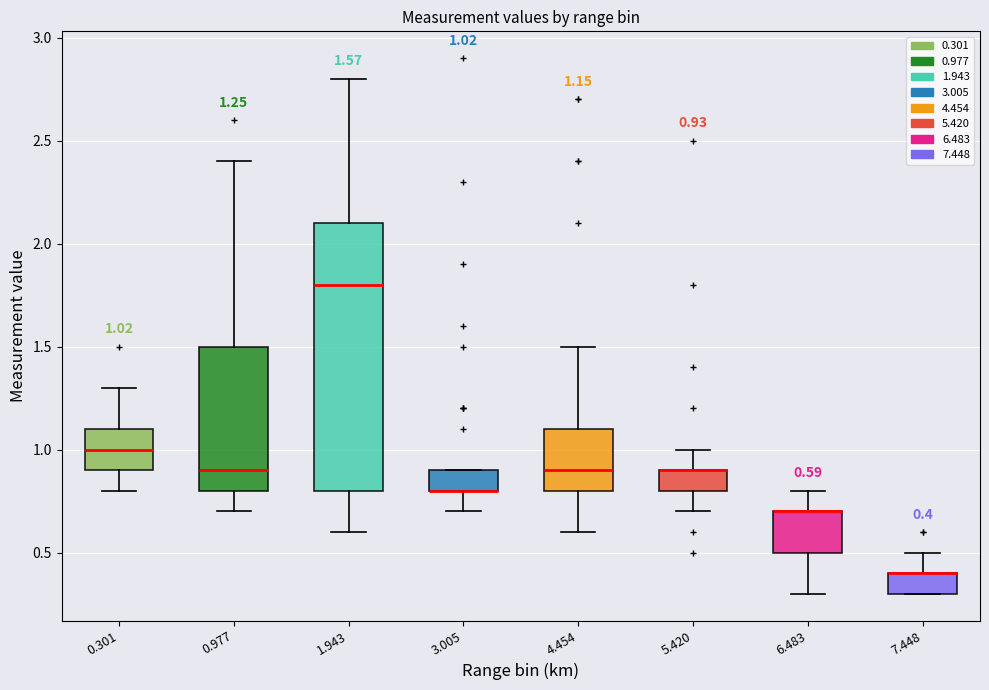

Comparing the boxes themselves (not the whiskers), which one is the tallest?

1.943